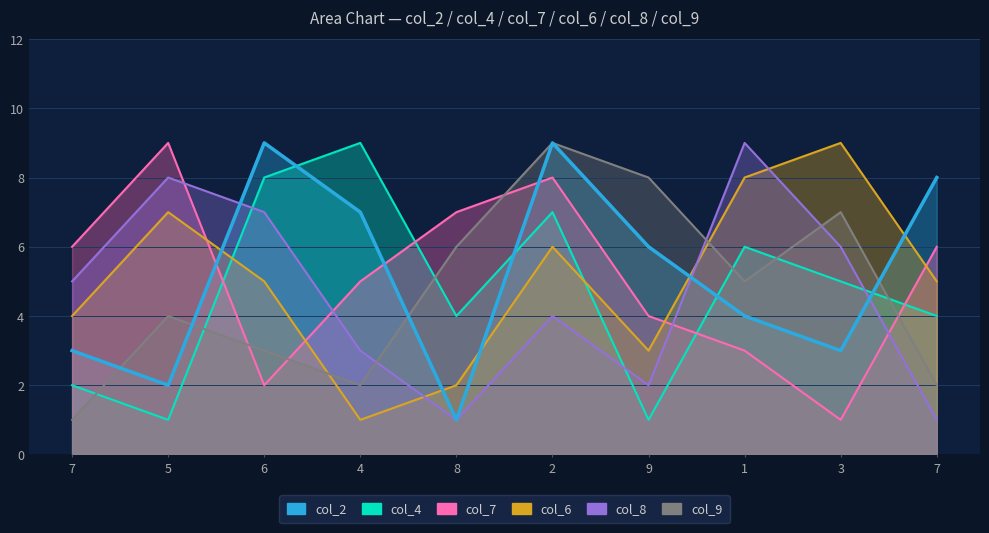

How many data points in col_2 are less than 6?

5